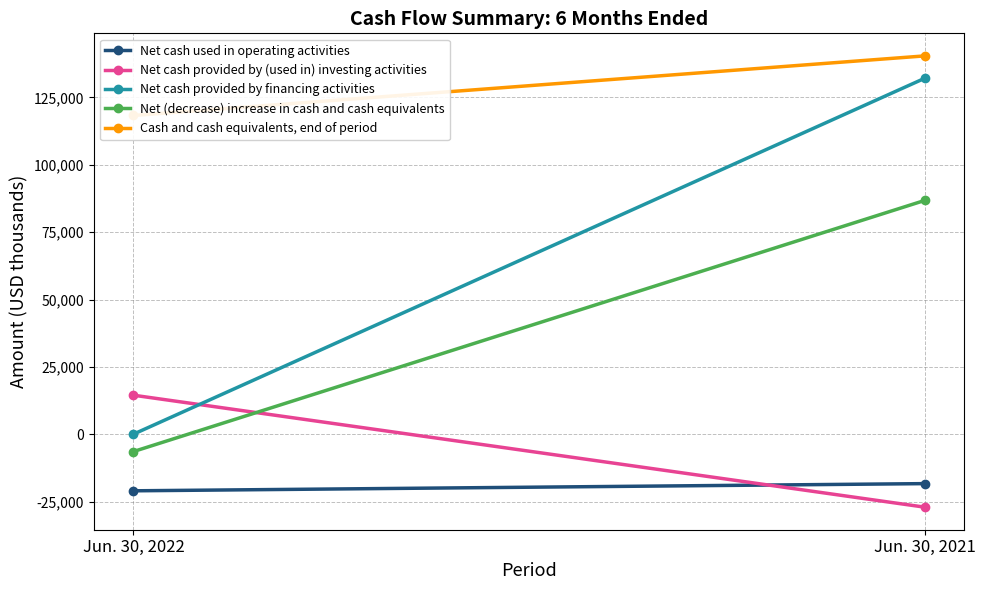

Count the Net cash provided by (used in) investing activities values in the range -27020 to 14510.

2